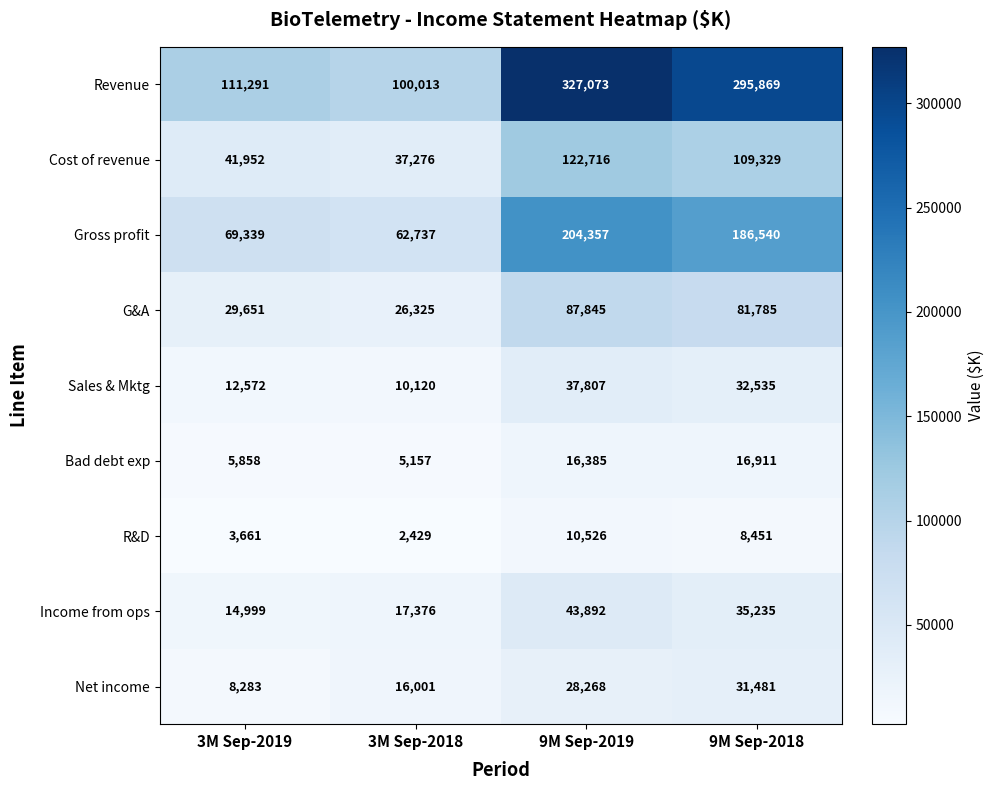

What is the difference between the Gross profit values at 3M Sep-2019 and 9M Sep-2019?

135018